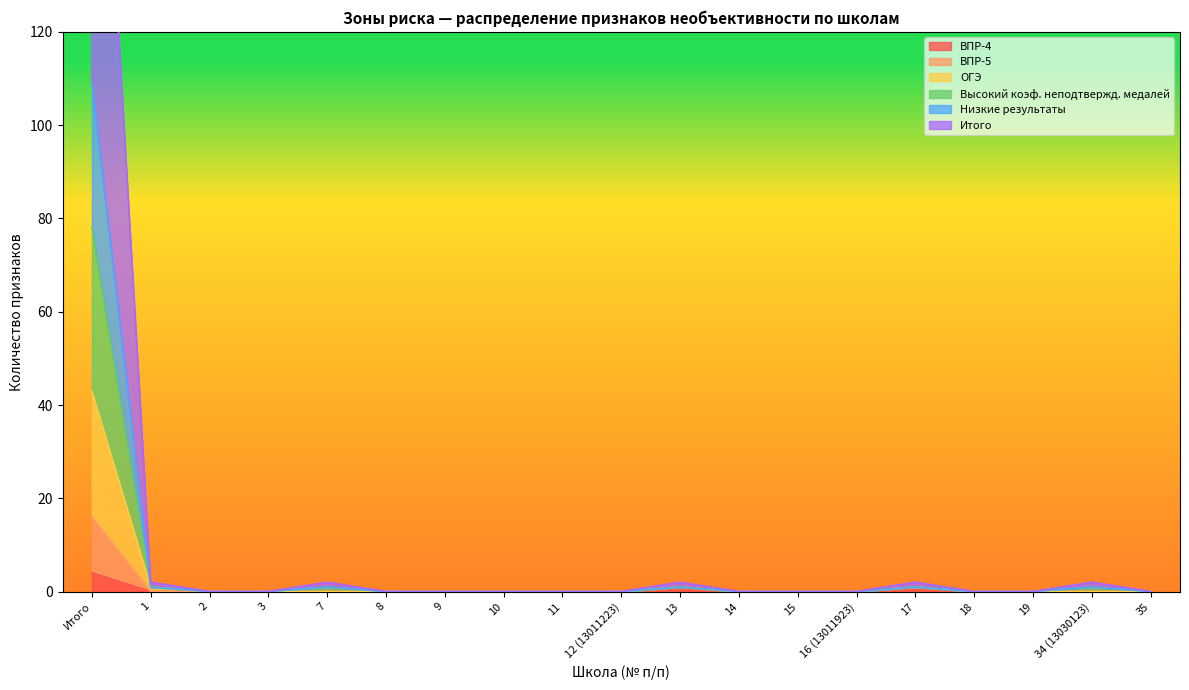

How many lines are shown in the chart?

6